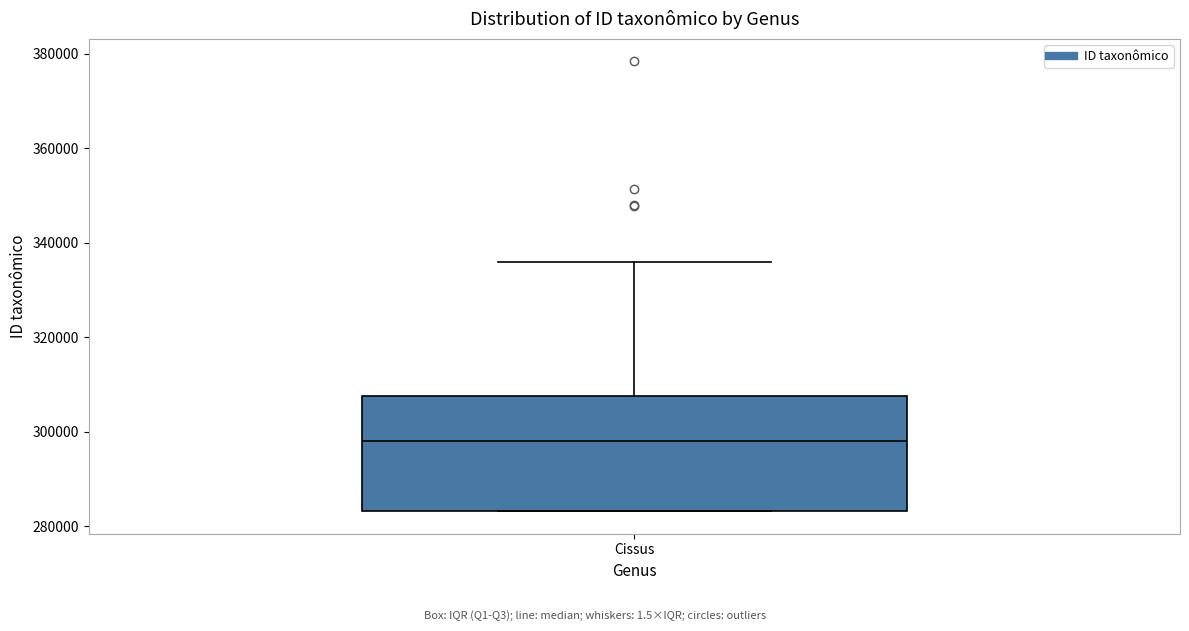

Transcribe this box plot: give where the median line is, the range the box spans, and where the two whiskers end, as read against the y-axis. The values are not printed on the chart, so give them approximately, as read against the axis.

median 298000, box 284000 to 308000, whiskers 284000 to 336000